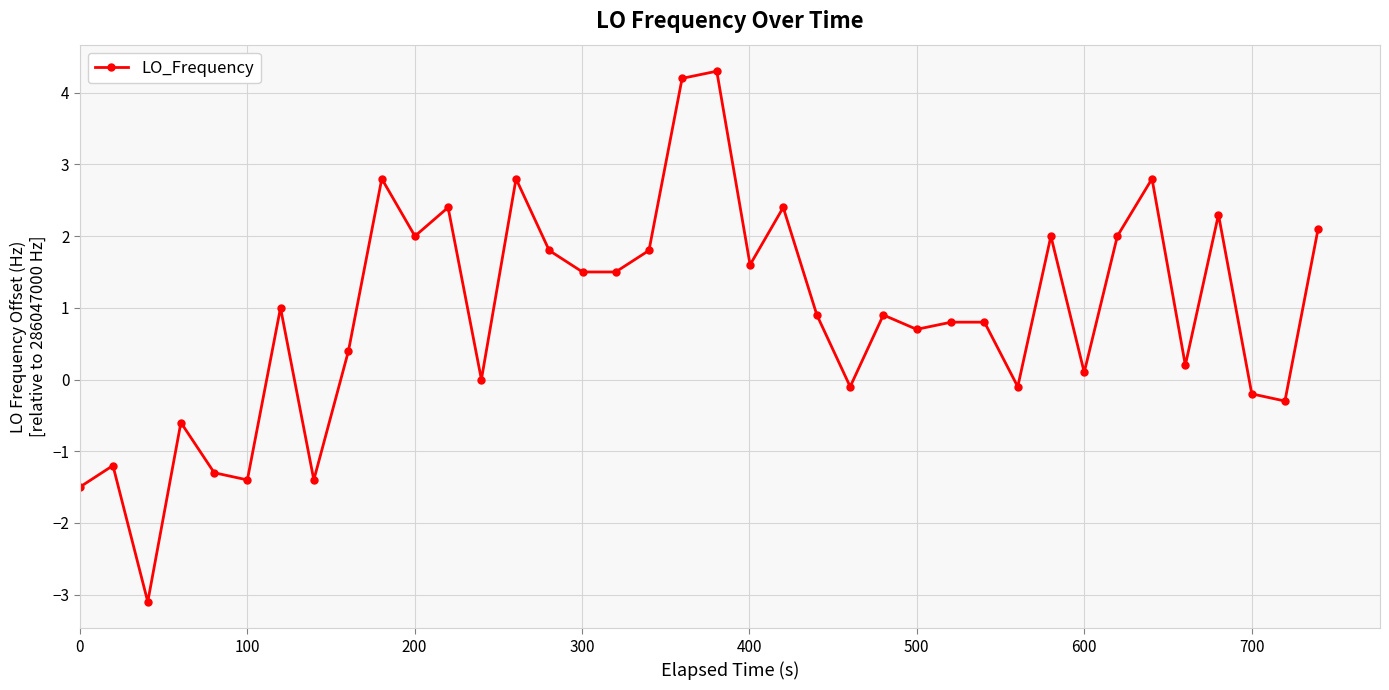

True or false: the data has more than 2 interior local peaks.

True